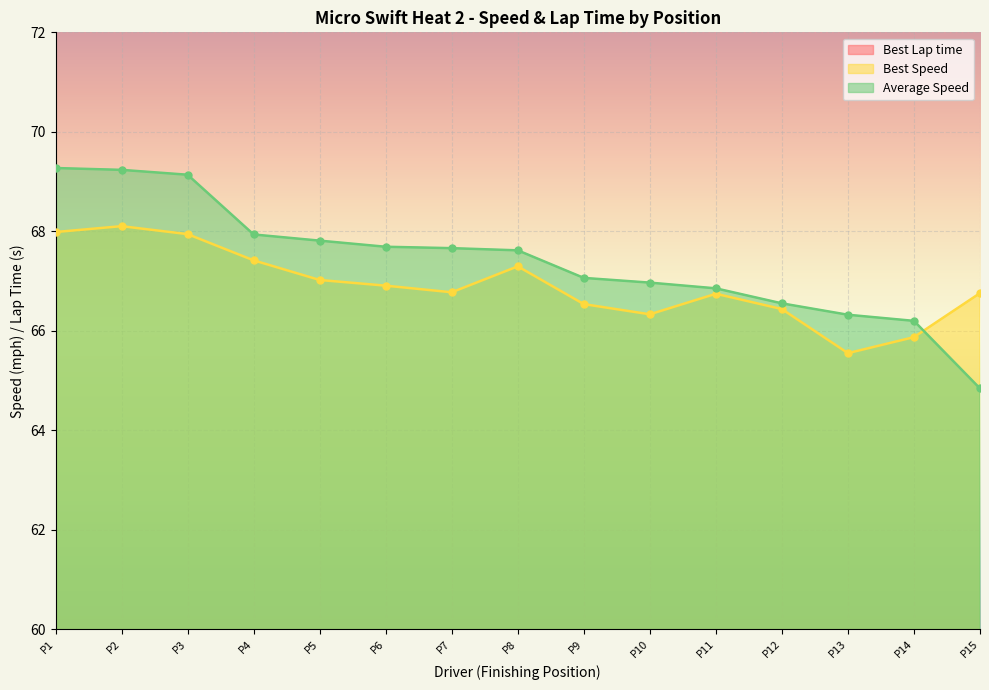

How many lines are shown in the chart?

3